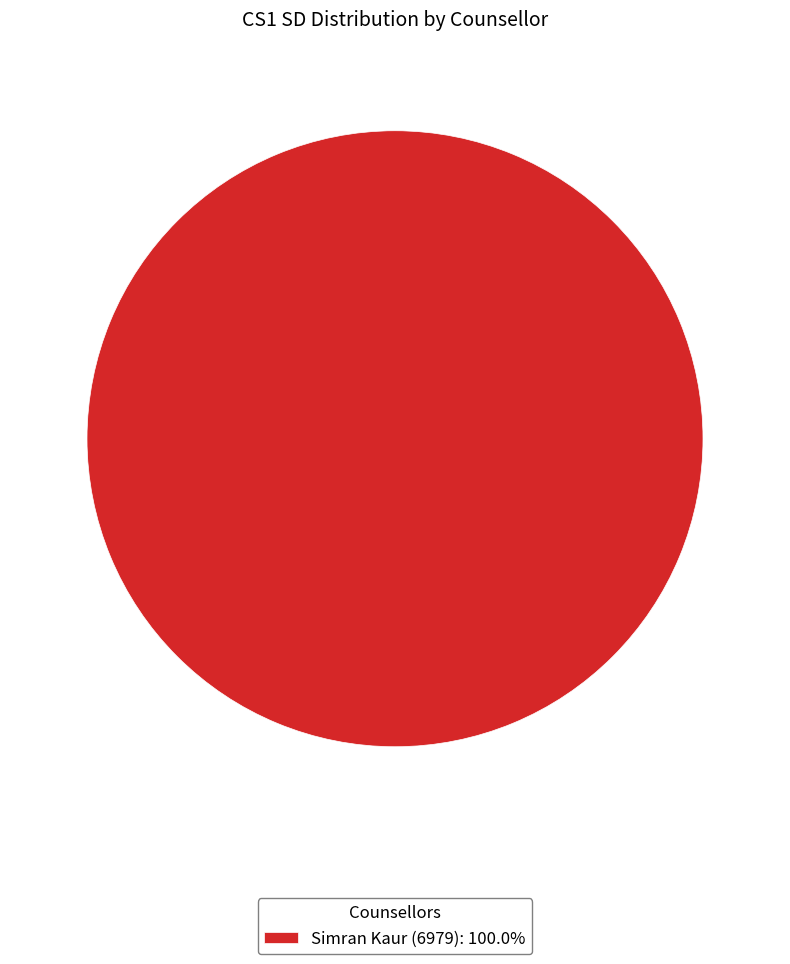

How many slices are in this pie chart?

1